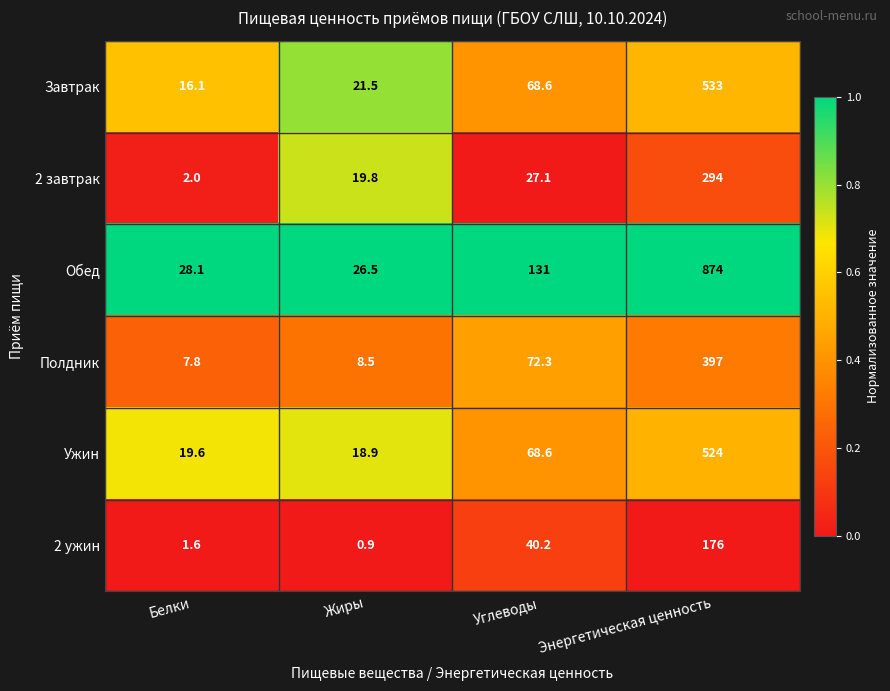

What is the minimum value for 2 ужин?

0.9